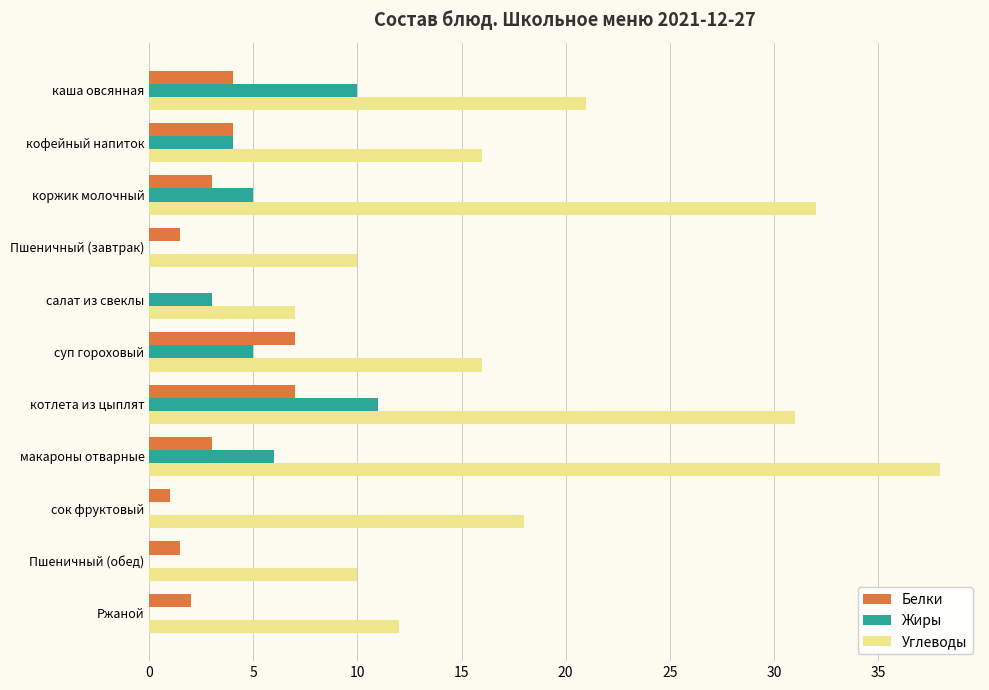

What is the sum of all Углеводы values?

211.0